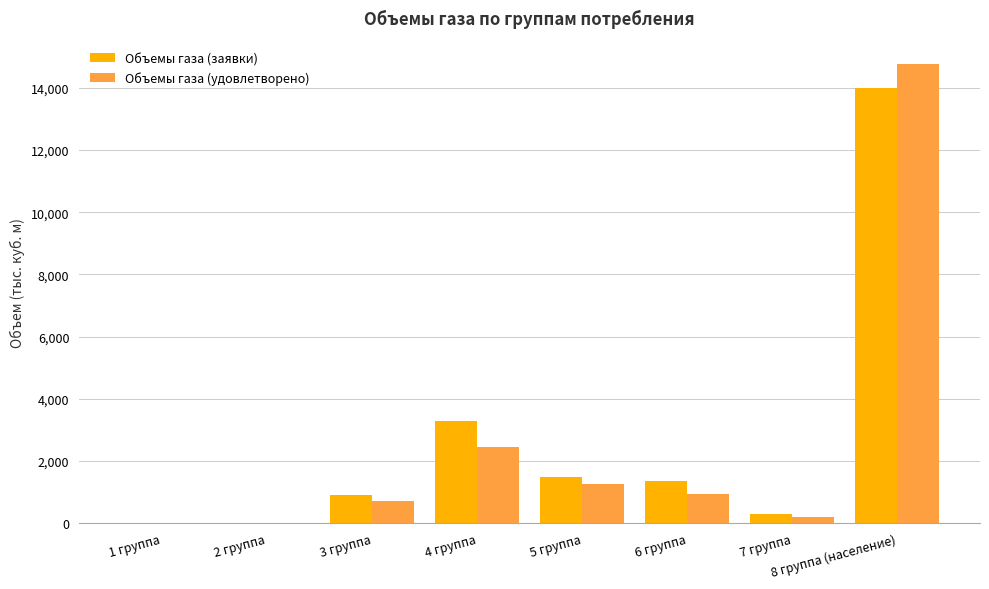

What is the sum of the Объемы газа (заявки) values at 4 группа and 3 группа?

4186.1